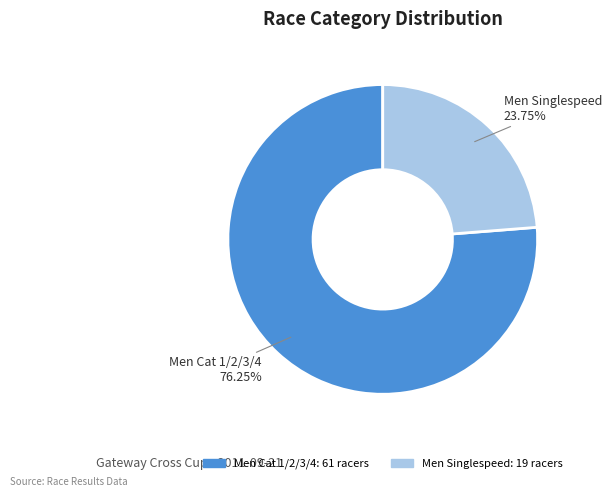

Which category has the biggest portion of the pie?

Men Cat 1/2/3/4